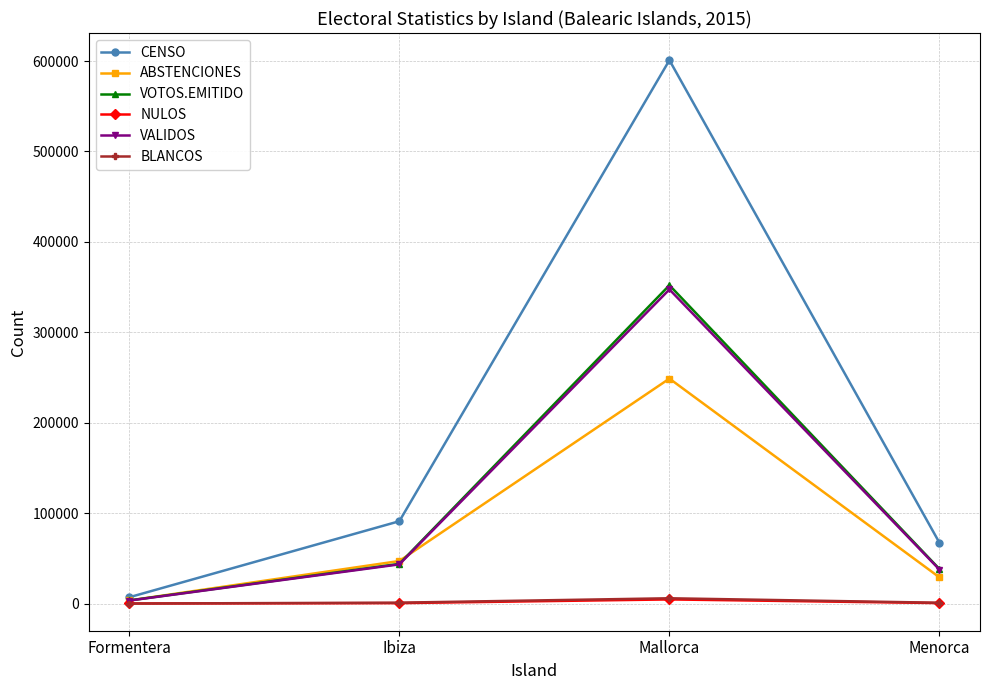

Is it true that NULOS equals 556 at Ibiza?

True